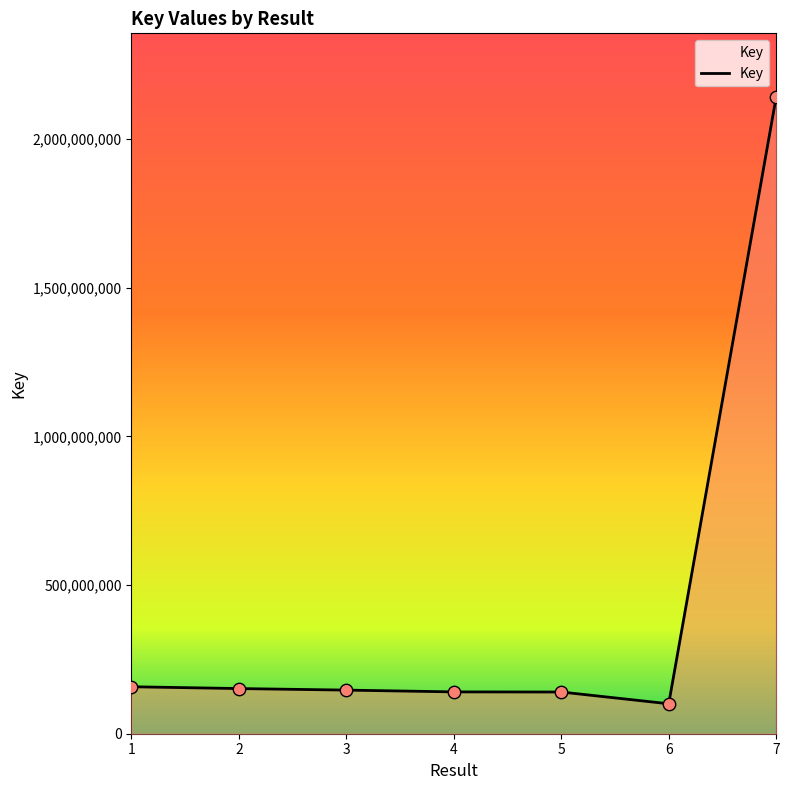

What is the ratio of the value at 6 to the value at 5?

0.7